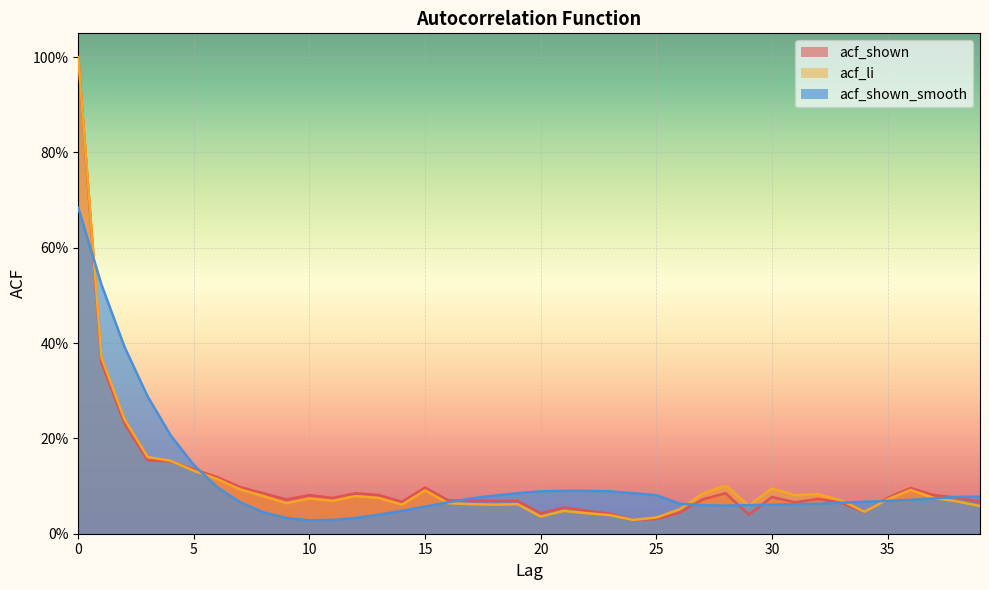

Which series has the widest spread of values?

acf_shown